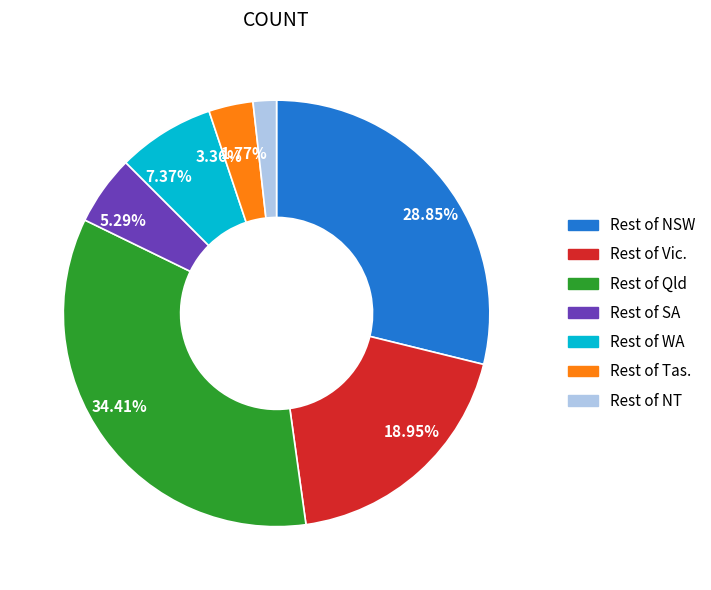

Count the number of slices in the pie.

7